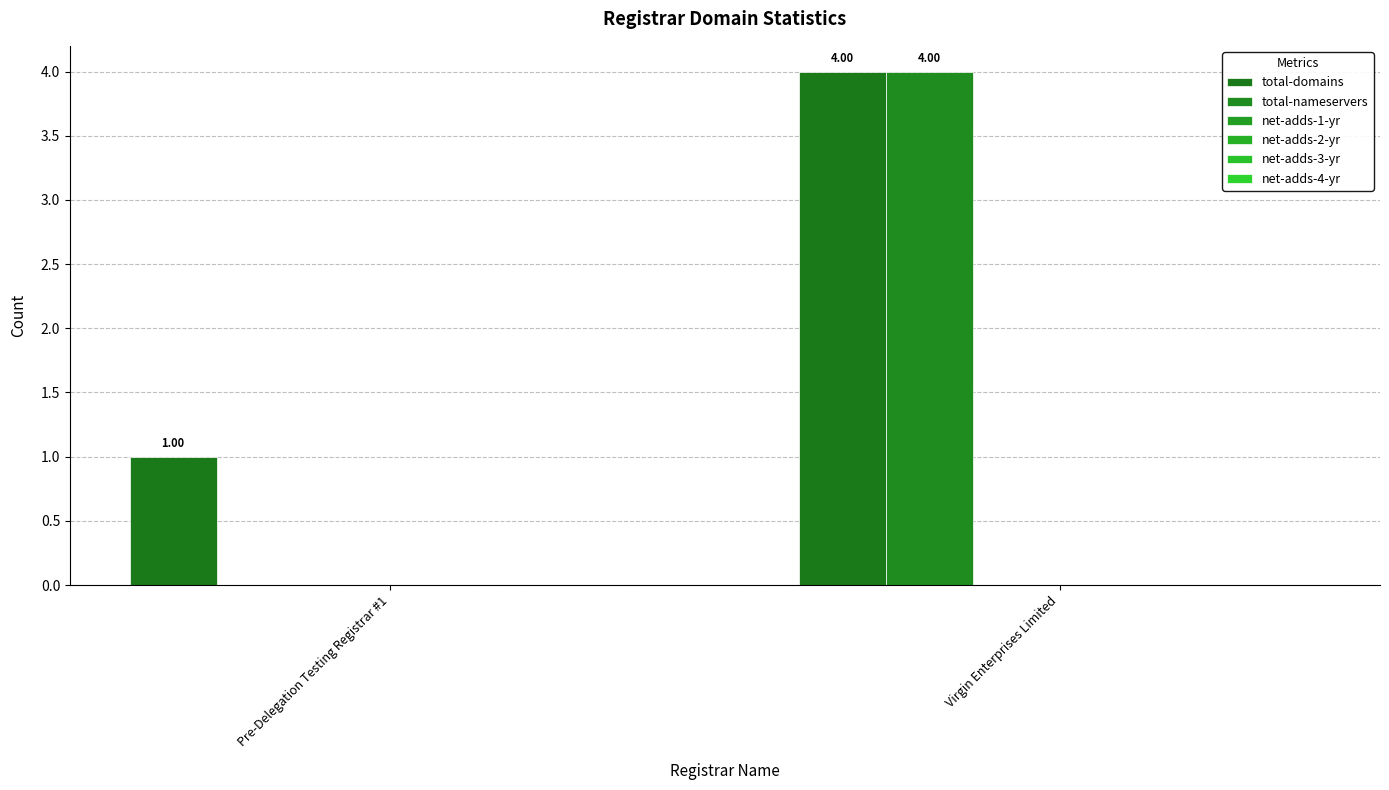

At which category is the sum across all series the highest?

Virgin Enterprises Limited